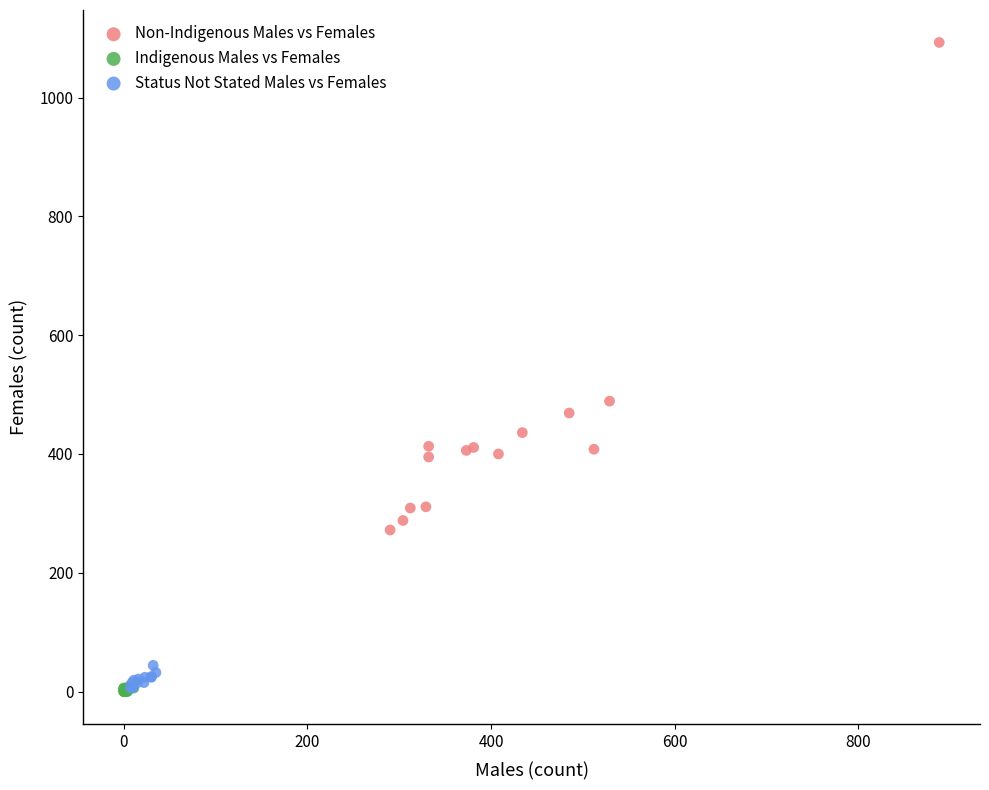

Which series has the widest spread of Y values?

Non-Indigenous Males vs Females